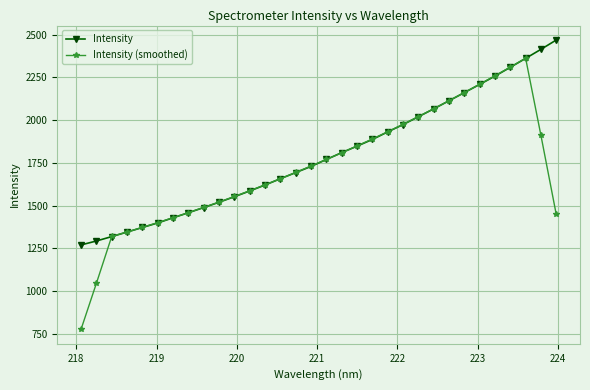

Which series has the widest spread of values?

Intensity (smoothed)